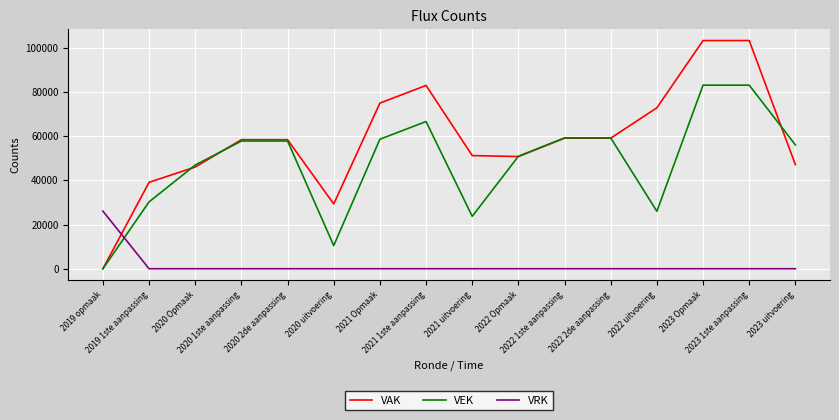

How many distinct data groups are displayed?

3